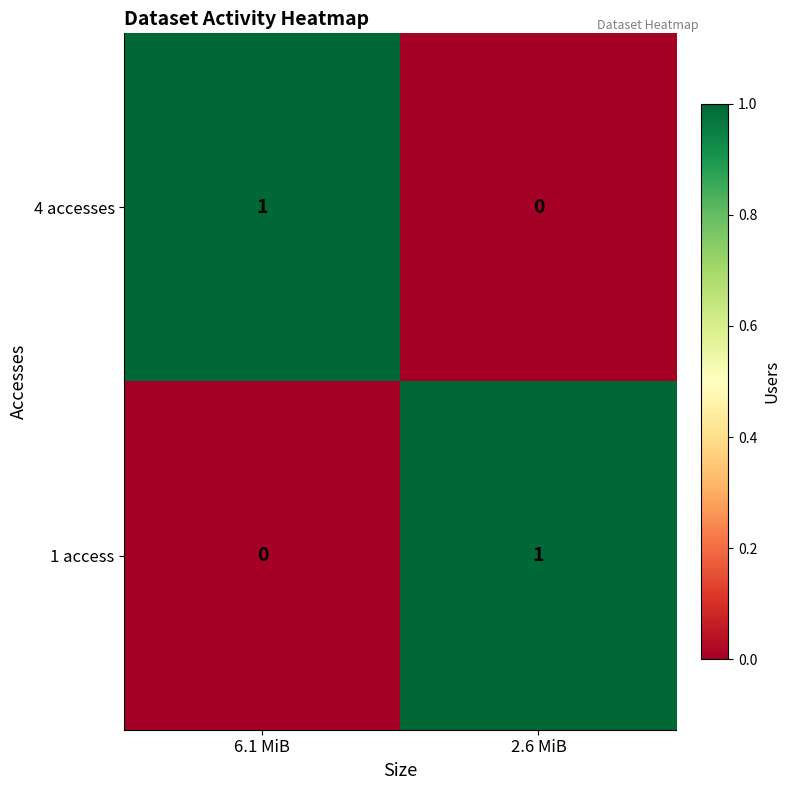

Rank the categories by 4 accesses value from lowest to highest.

2.6 MiB, 6.1 MiB